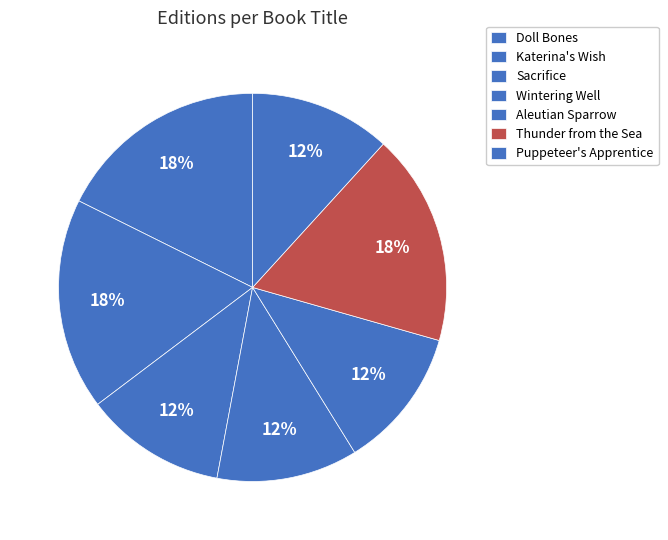

To the nearest percent, what is the difference between the largest and smallest slice percentages?

6%